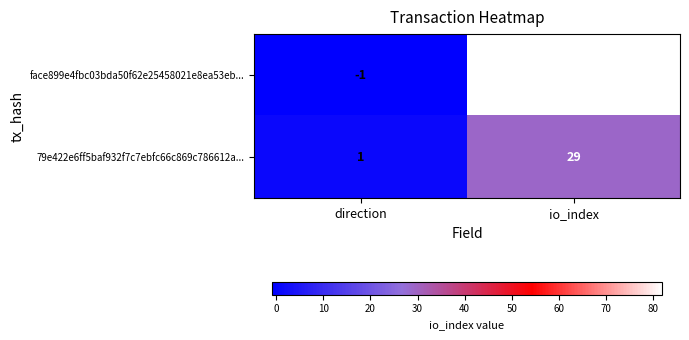

What is the smallest value displayed?

-1